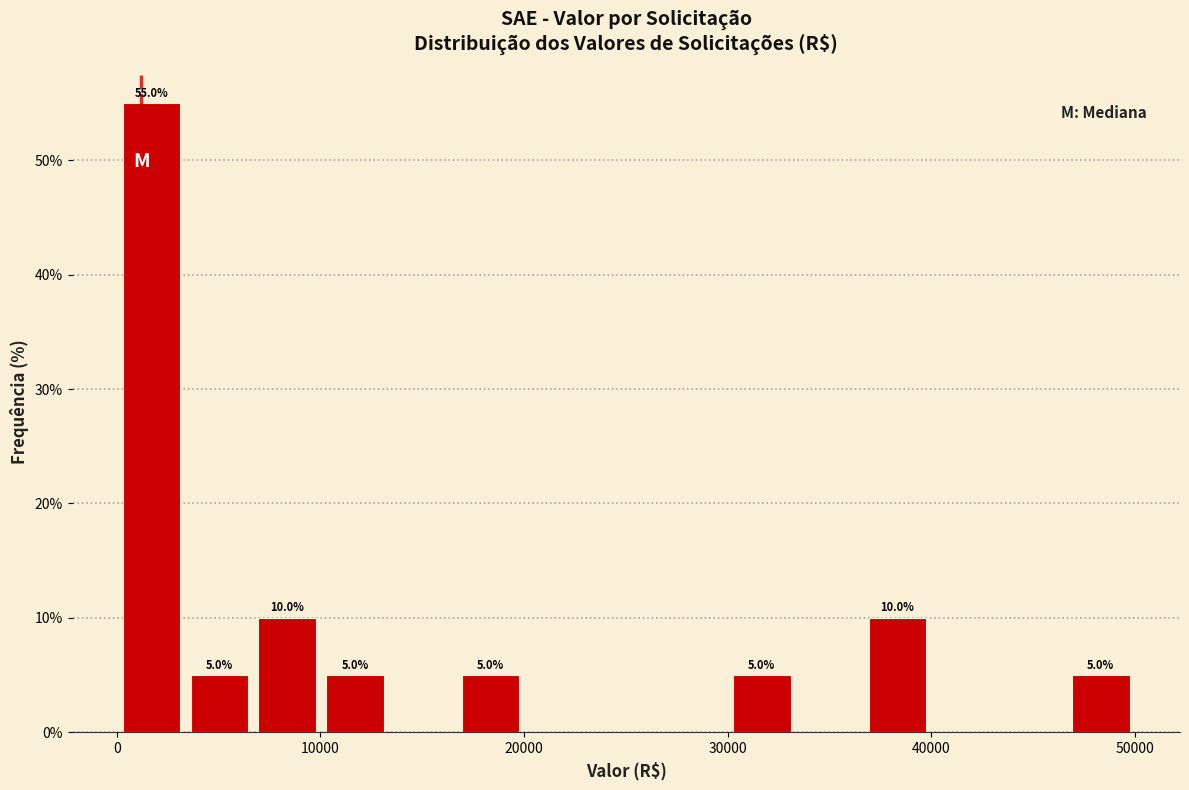

Around what value on the x-axis is the tallest bar? Give the approximate position of its centre, as read against the axis.

2000